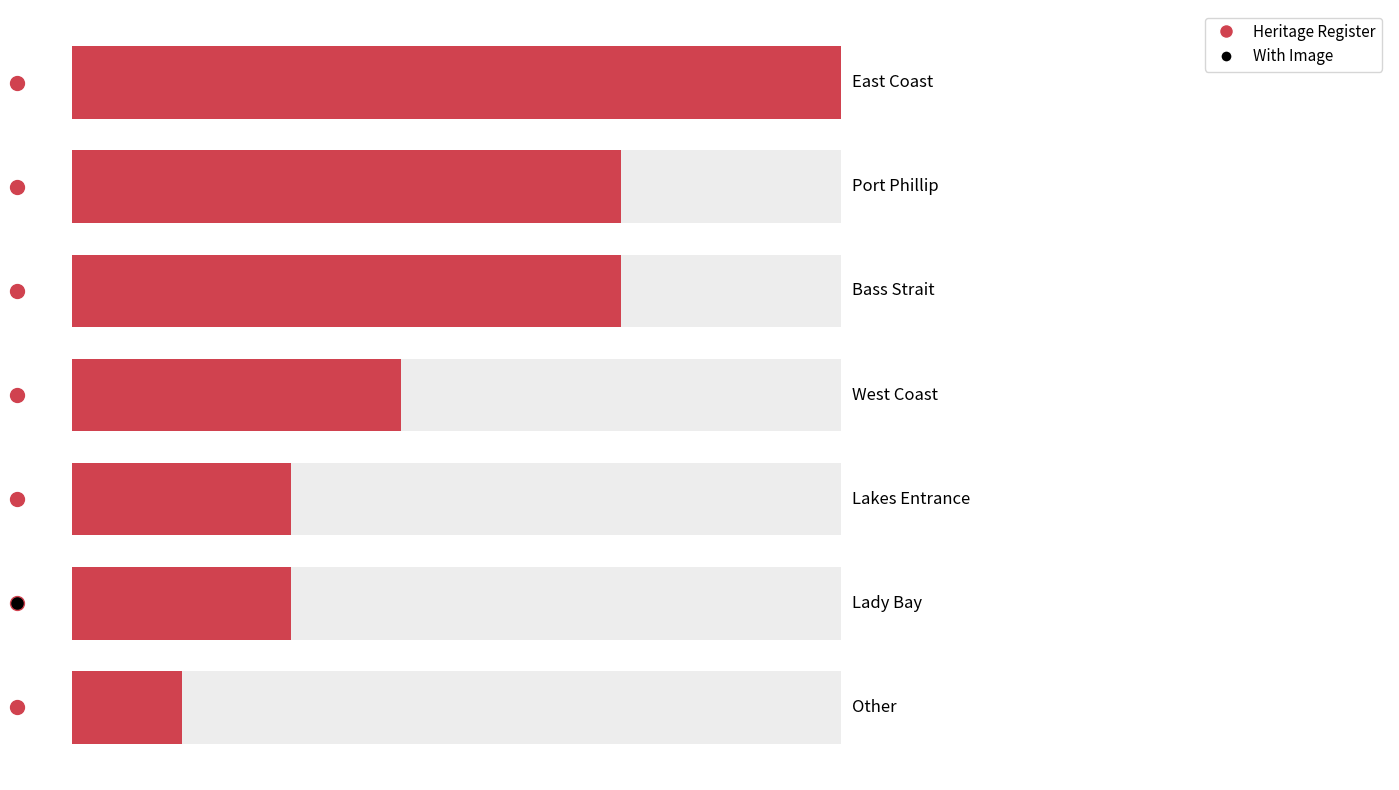

What is the smallest value displayed?

1